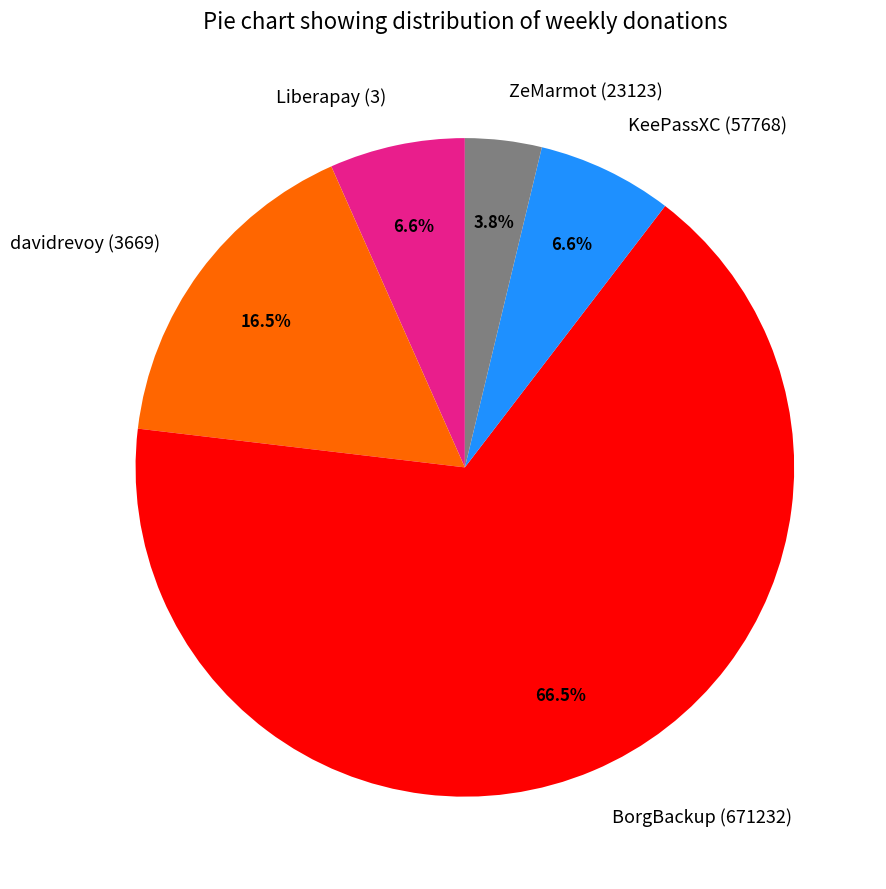

What portion of the pie excludes Liberapay (3)?

93.4%